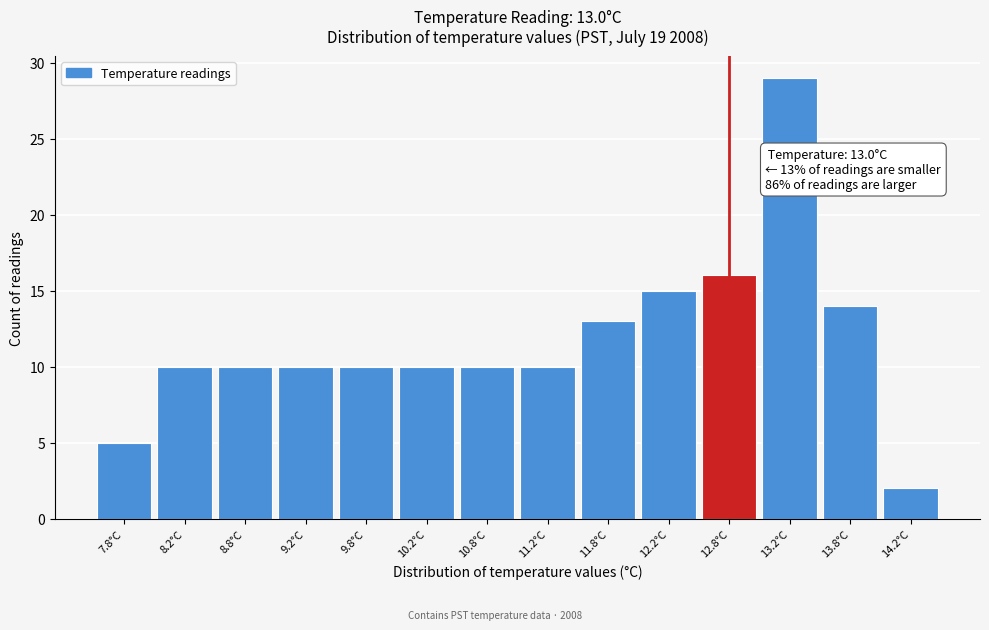

Reading left to right, extract all data points from this chart.

7.8°C=5	8.2°C=10	8.8°C=10	9.2°C=10	9.8°C=10	10.2°C=10	10.8°C=10	11.2°C=10	11.8°C=13	12.2°C=15	12.8°C=16	13.2°C=29	13.8°C=14	14.2°C=2